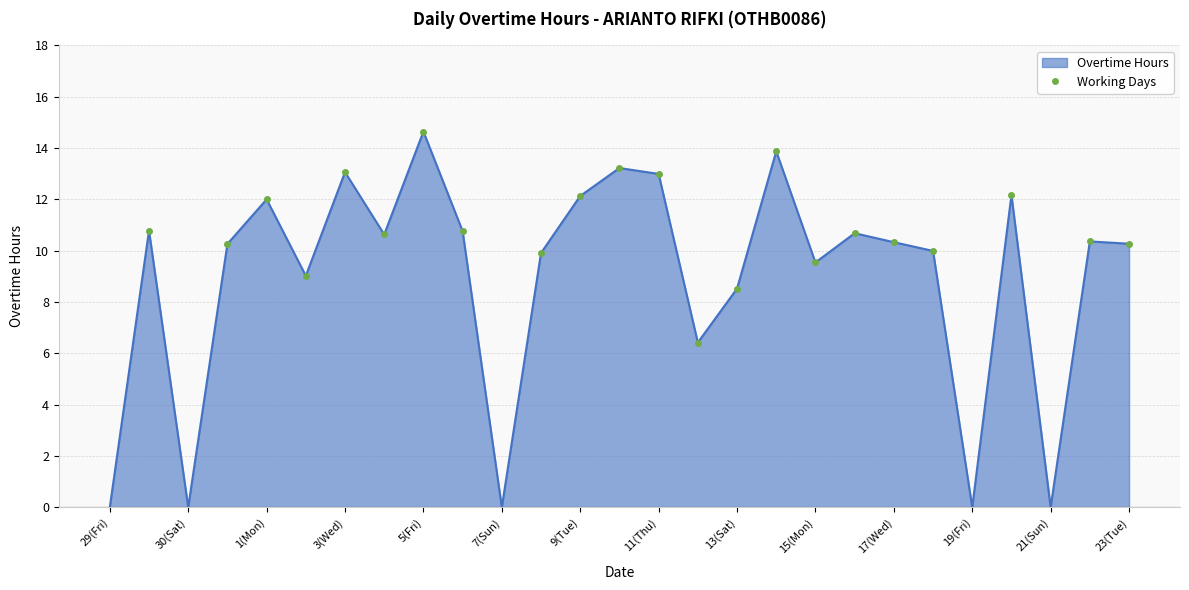

What is the greatest value displayed?

14.6